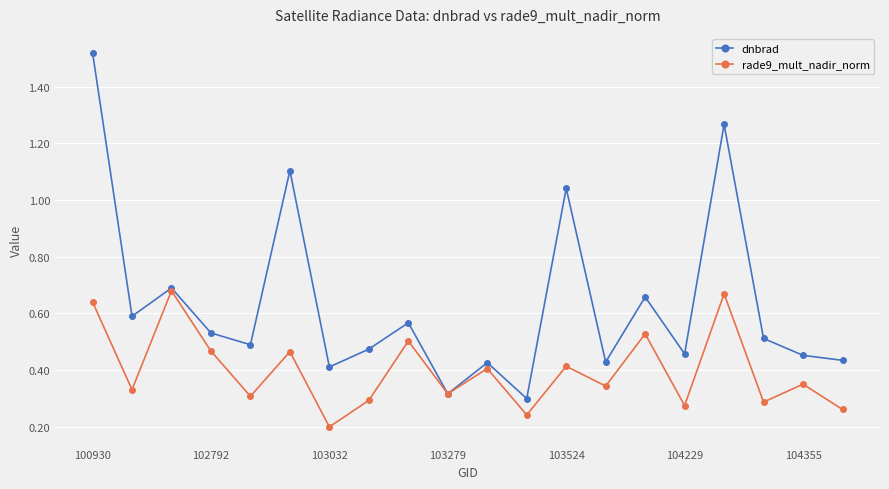

Which series has the largest range (max minus min)?

dnbrad